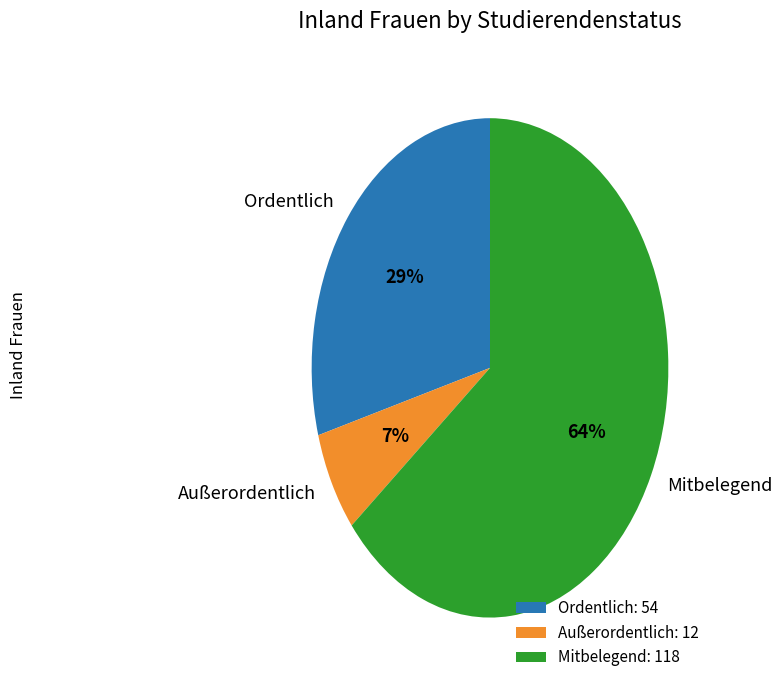

To the nearest percent, what percentage of the pie is Außerordentlich?

7%